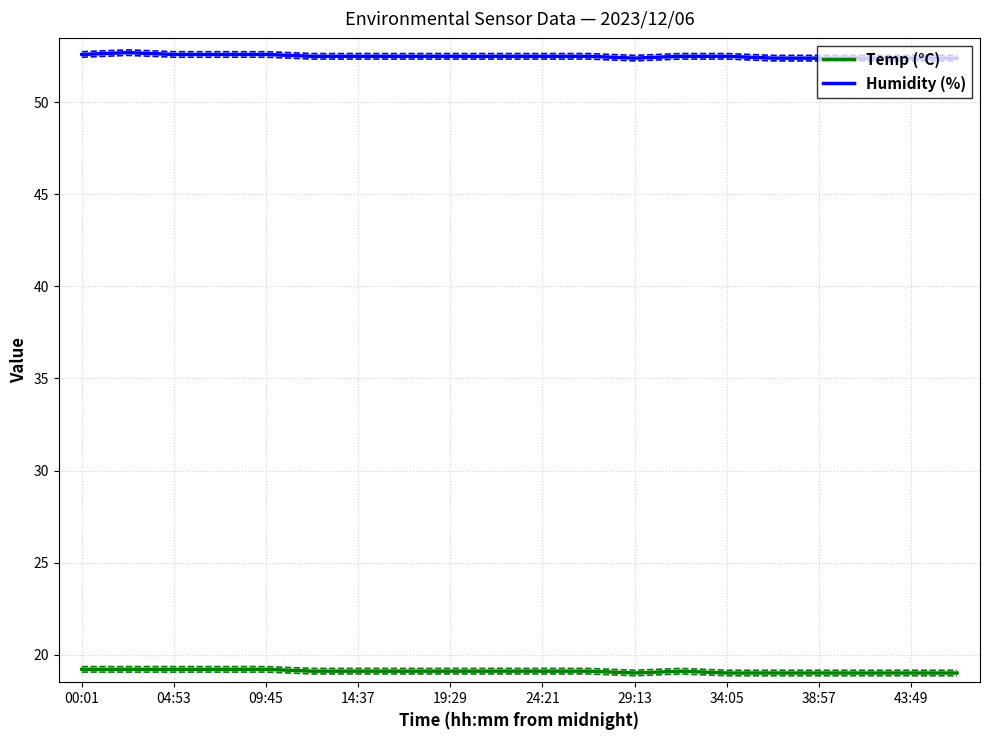

How many series are shown in this chart?

2